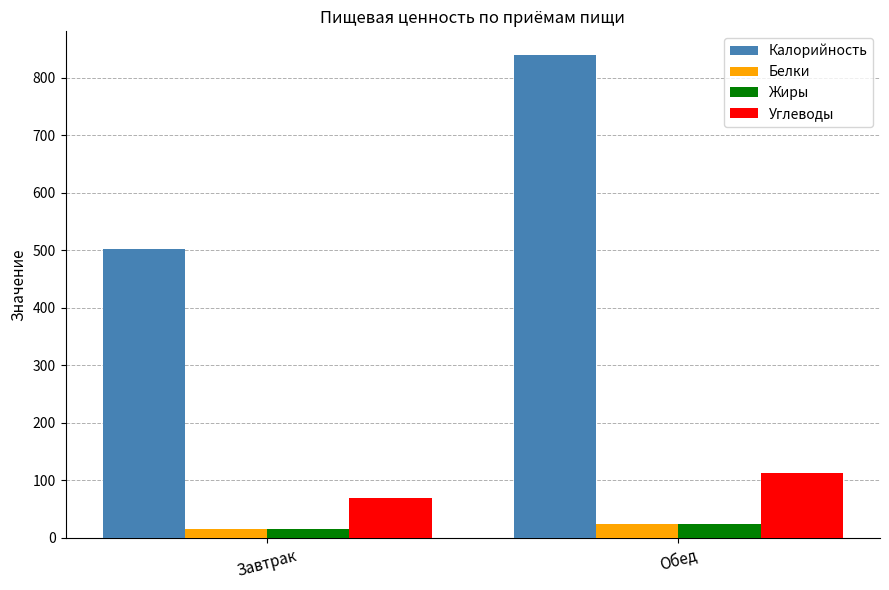

Read the Жиры value at Завтрак, to the nearest 5.

15